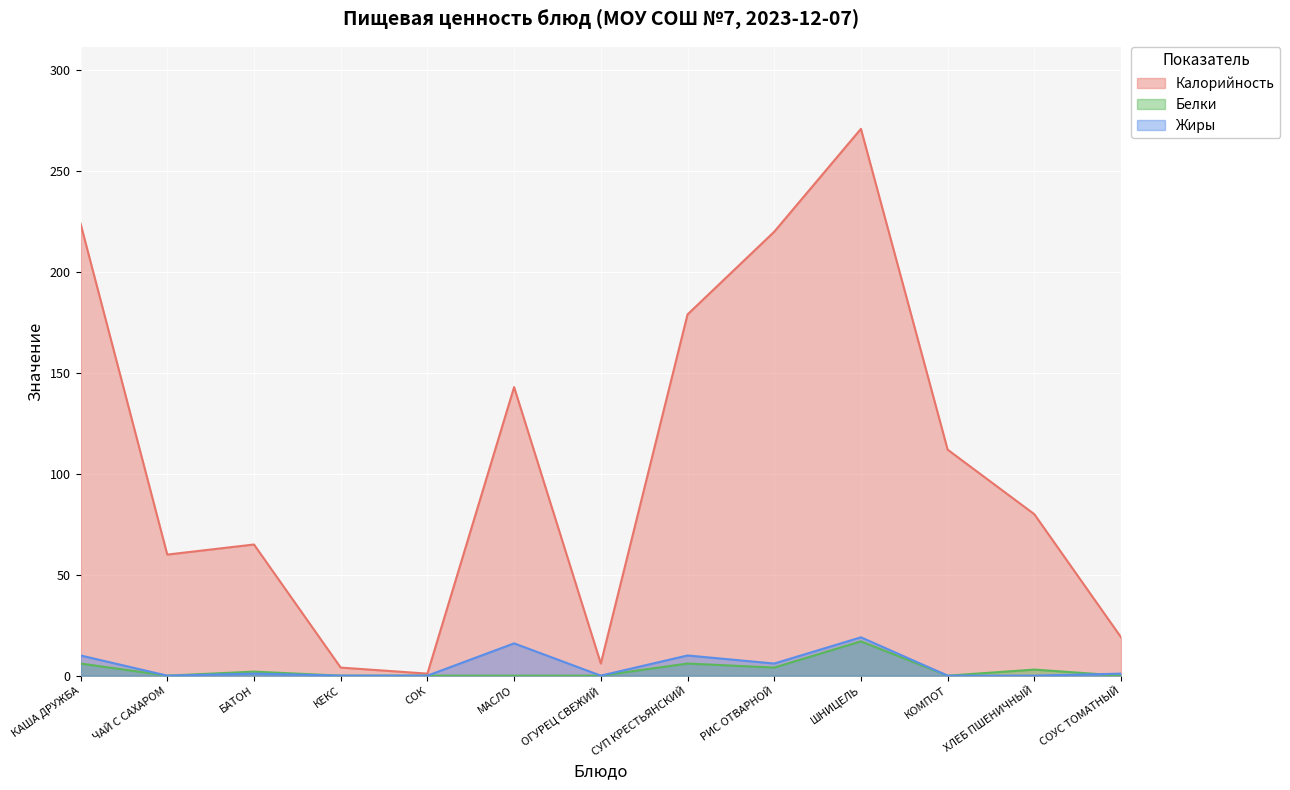

How many series are shown in this chart?

3